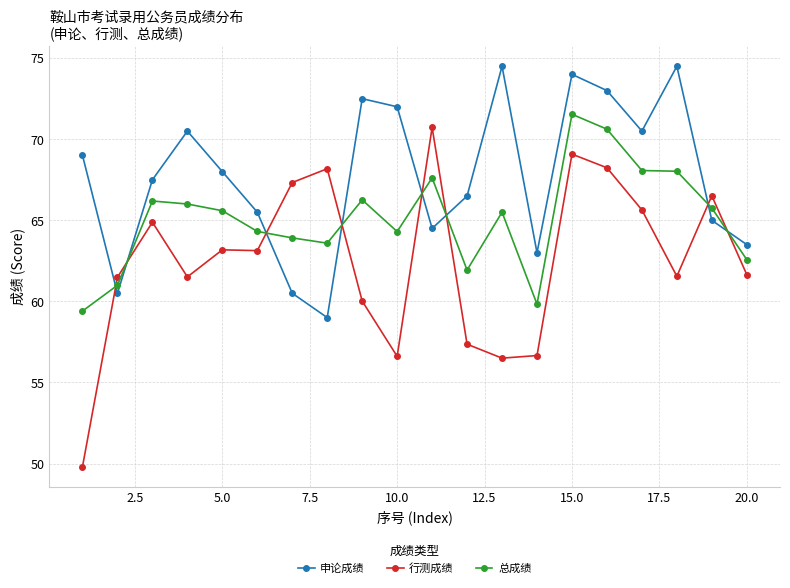

How many times do 行测成绩 and 申论成绩 cross each other?

8